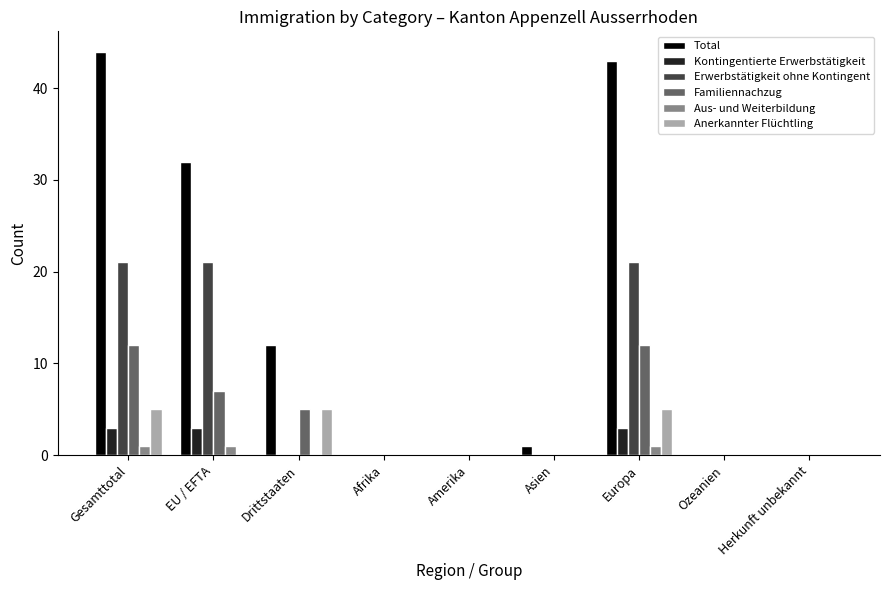

Reading left to right, extract all data points from this chart.

Total: 44	32	12	0	0	1	43	0	0
Kontingentierte Erwerbstätigkeit: 3	3	0	0	0	0	3	0	0
Erwerbstätigkeit ohne Kontingent: 21	21	0	0	0	0	21	0	0
Familiennachzug: 12	7	5	0	0	0	12	0	0
Aus- und Weiterbildung: 1	1	0	0	0	0	1	0	0
Anerkannter Flüchtling: 5	0	5	0	0	0	5	0	0